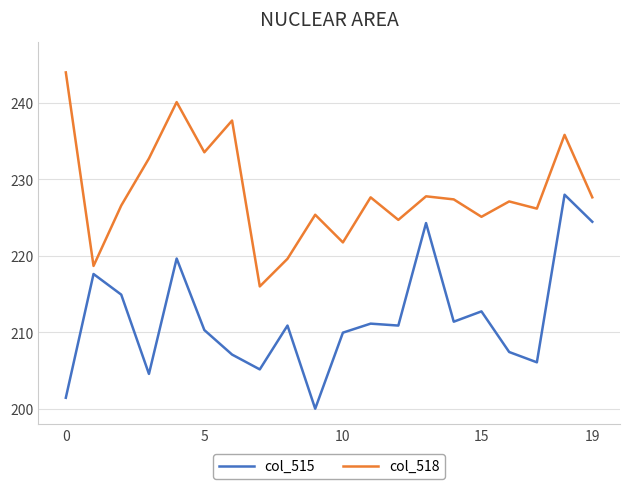

What is the smallest value displayed?

200.0